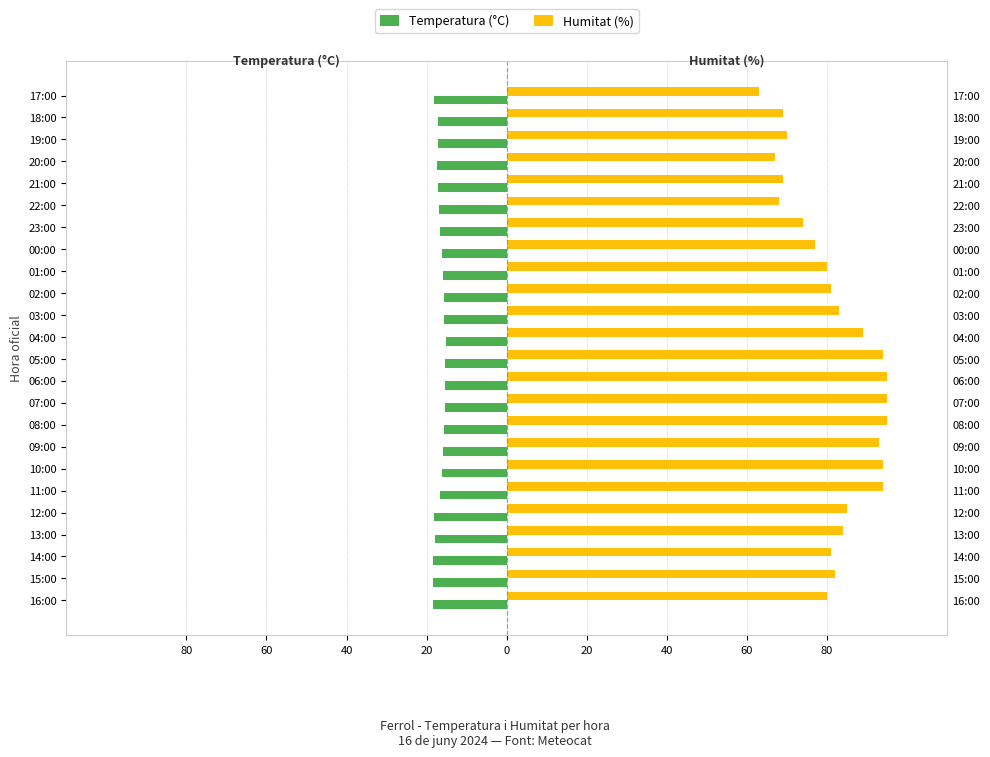

At 19:00, list the series in order from smallest to largest.

Temperatura (°C), Humitat (%)